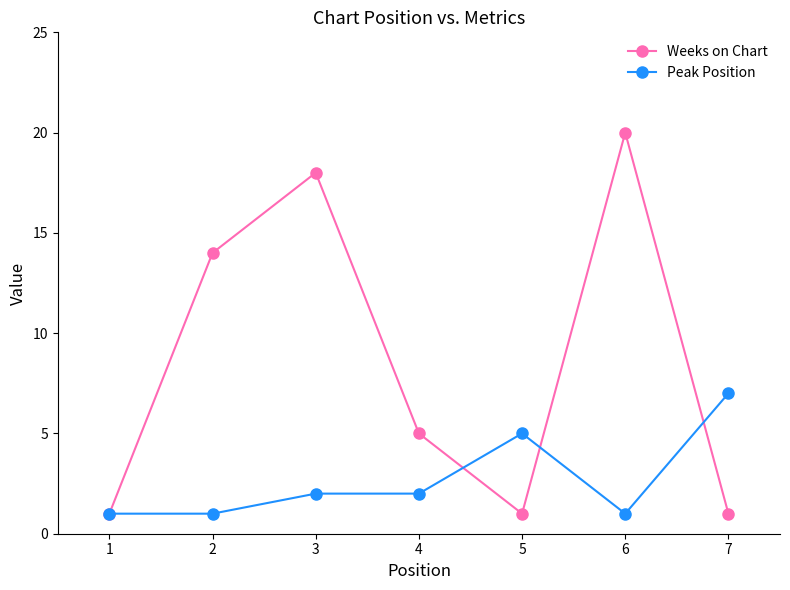

Rank the series by their average value, from highest to lowest.

Weeks on Chart, Peak Position